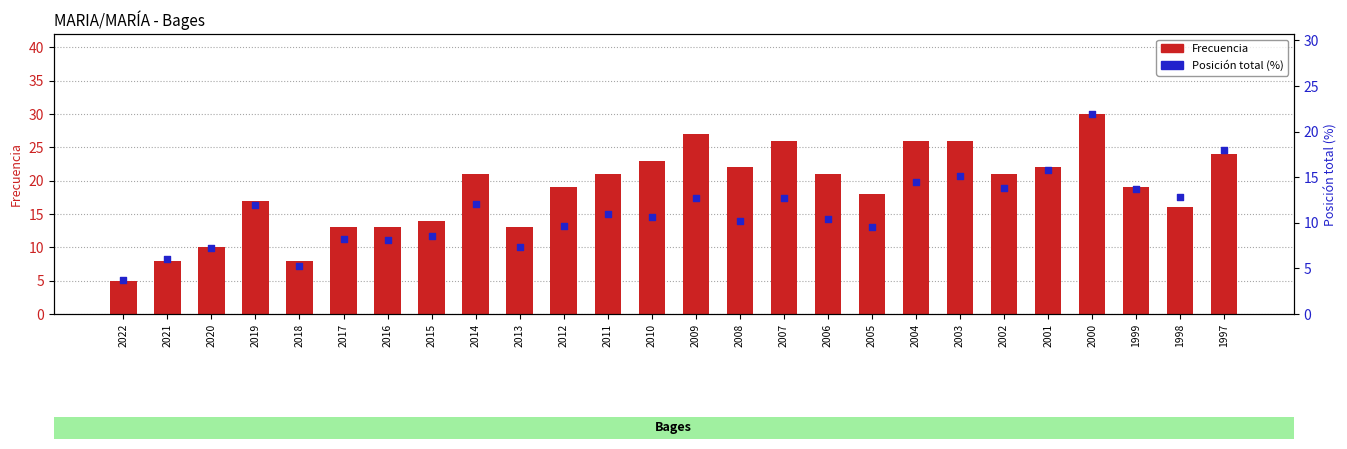

Is the value of Posición total (%) at 2017 greater than the value of Frecuencia at 2021?

Yes